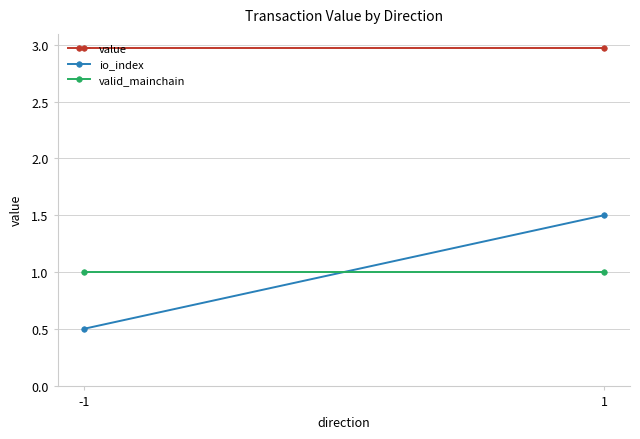

Reading left to right, what are all the values shown in this chart?

value: 3.0	3.0
io_index: 0.5	1.5
valid_mainchain: 1.0	1.0